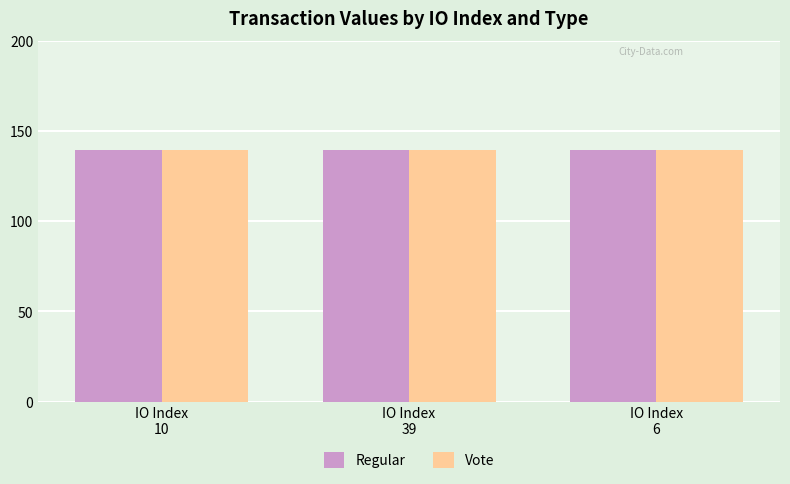

What position from the left is IO Index
10?

1